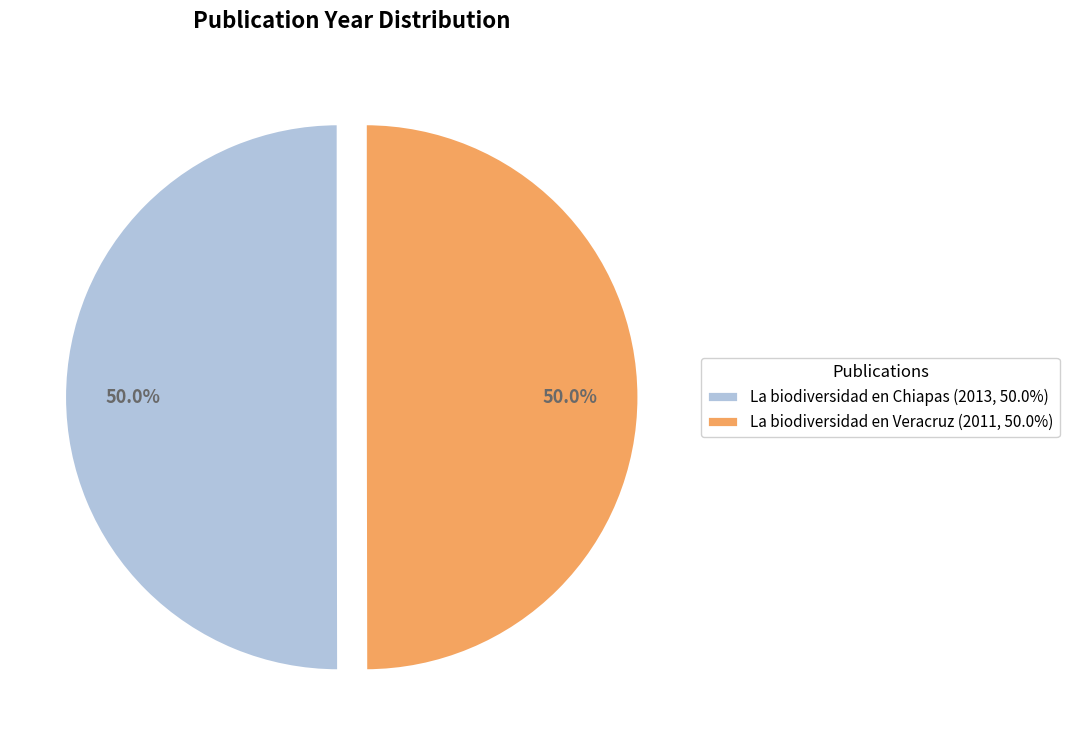

Is the sum of La biodiversidad en Veracruz (2011, 50.0%) and La biodiversidad en Chiapas (2013, 50.0%) greater than half?

Yes